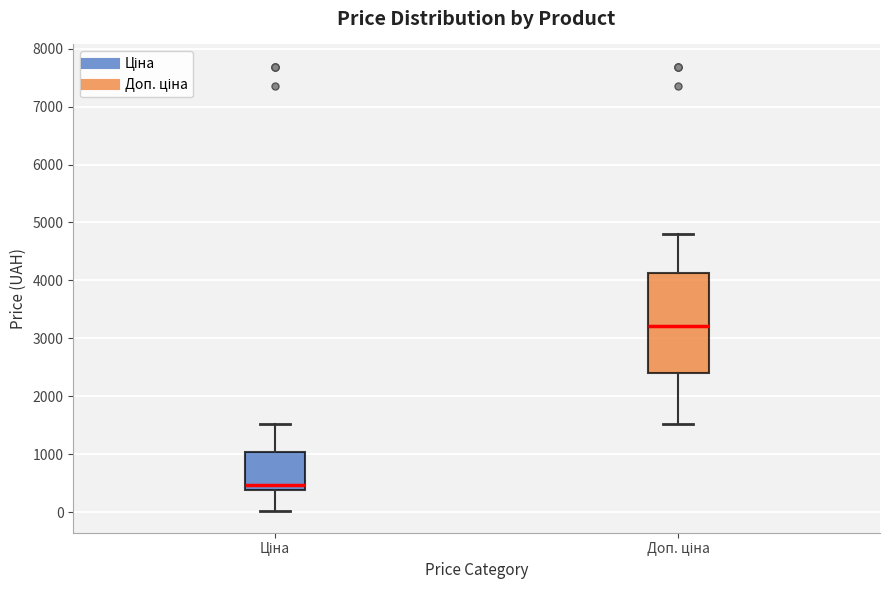

Which box's median line is the lowest?

Ціна